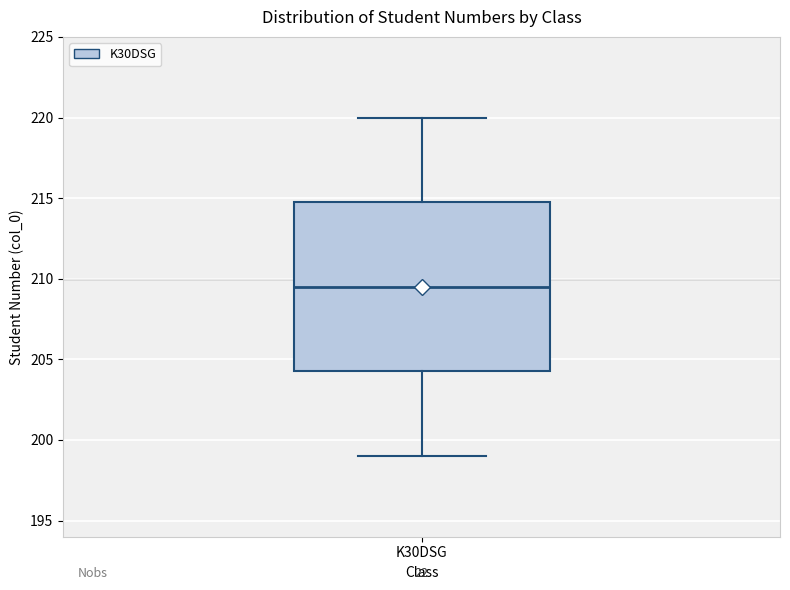

Read this box plot against the y-axis: the position of the median line, the range covered by the box, and the ends of both whiskers. The values are not printed on the chart, so give them approximately, as read against the axis.

median 209.5, box 204.5 to 215.0, whiskers 199.0 to 220.0